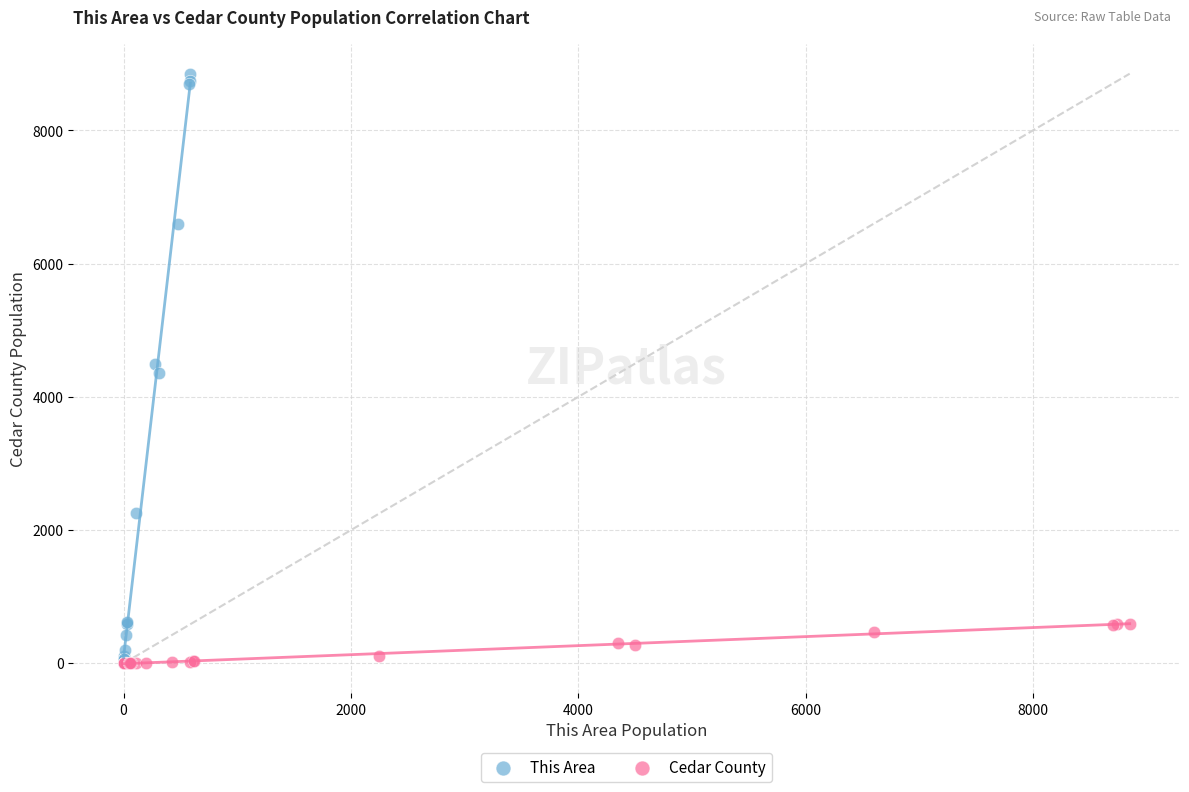

Which series has the largest Y range (max minus min)?

This Area